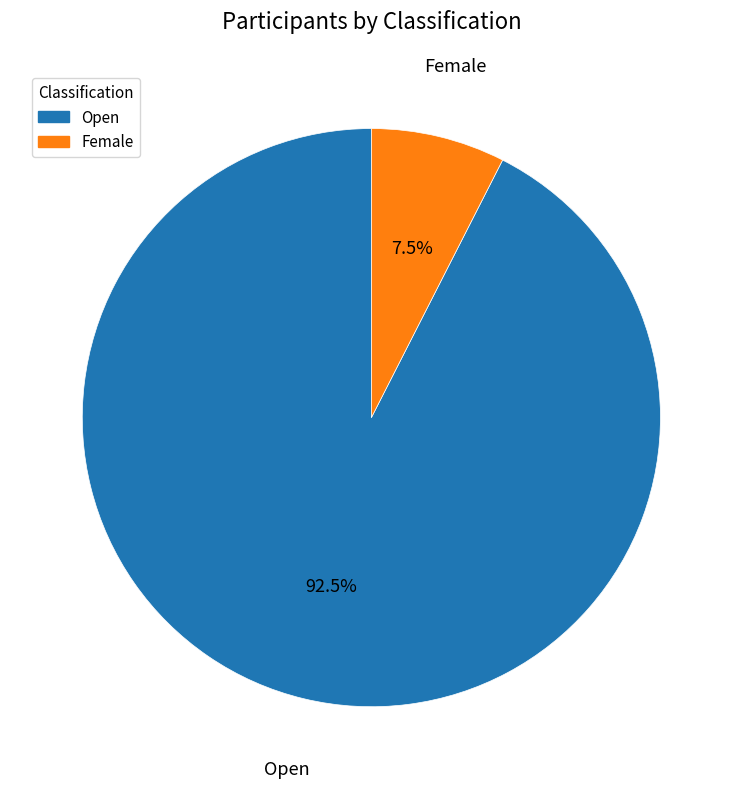

To the nearest percent, what is the average slice percentage?

50%